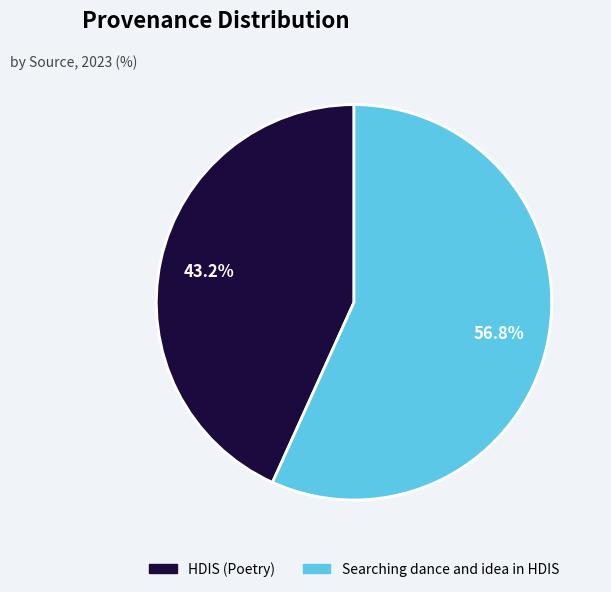

Is it true that Searching dance and idea in HDIS is 44% of the pie?

False